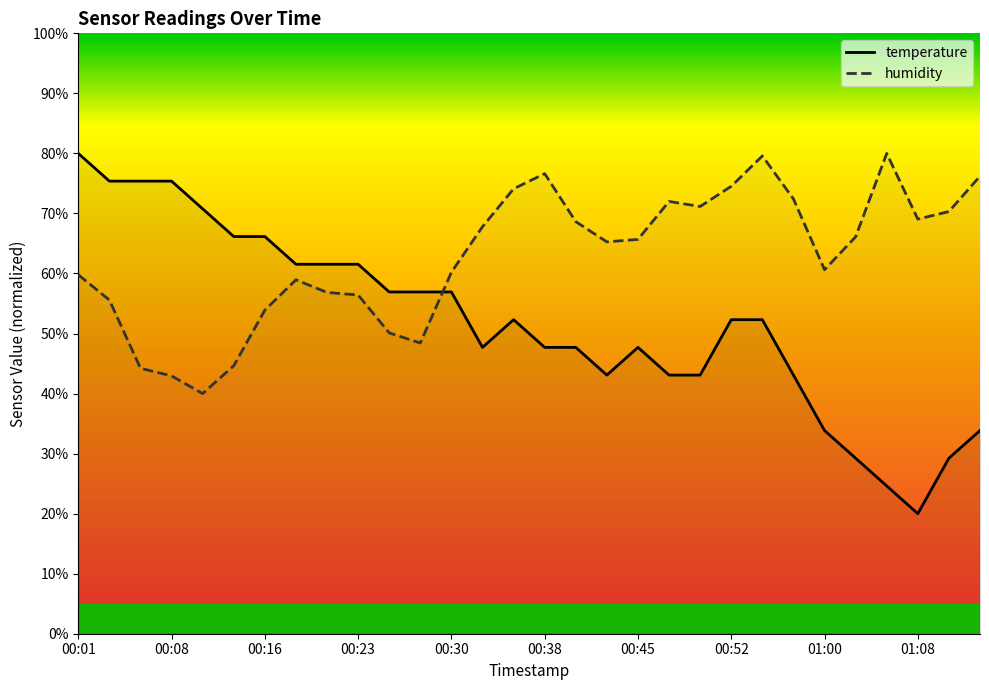

At how many categories does at least one series exceed 34?

30